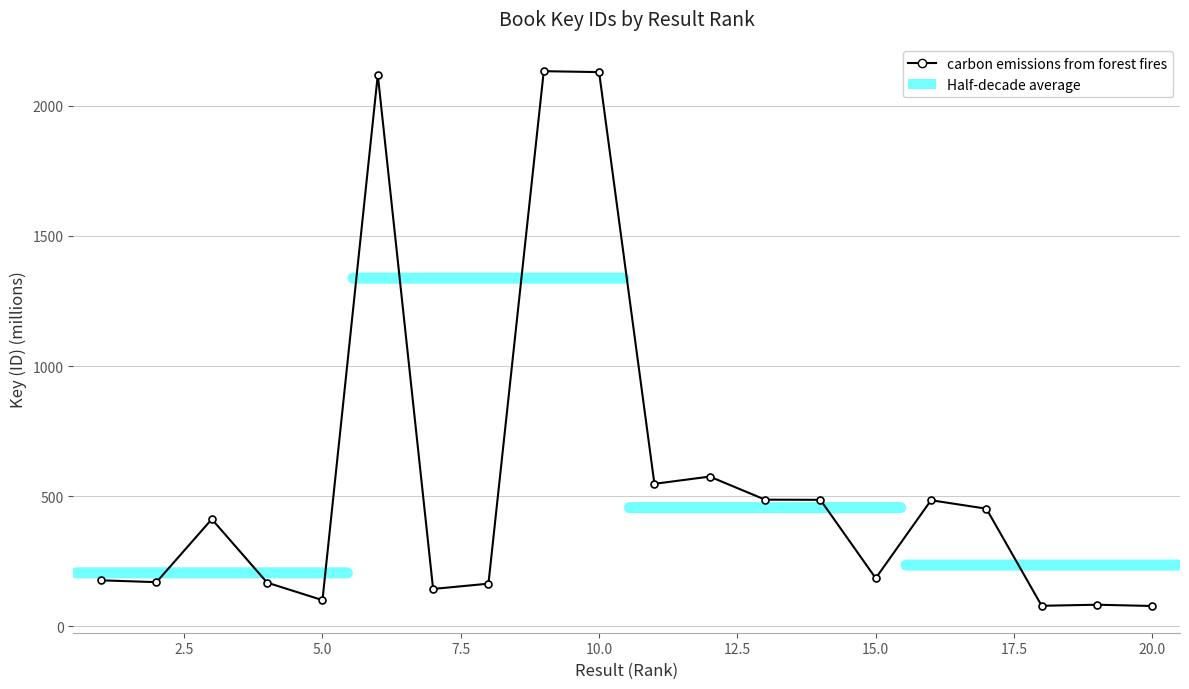

True or false: the data has more than 0 interior local peaks.

True